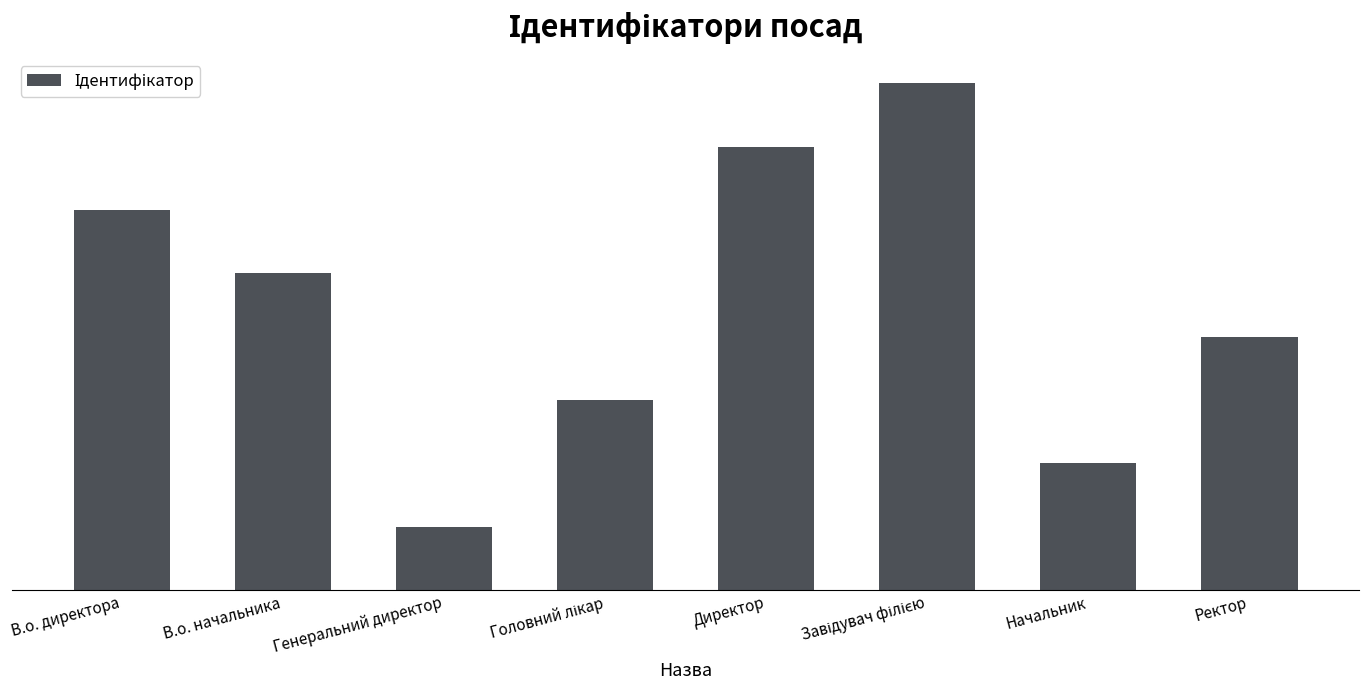

At which category does the chart reach its peak across all series?

Завідувач філією